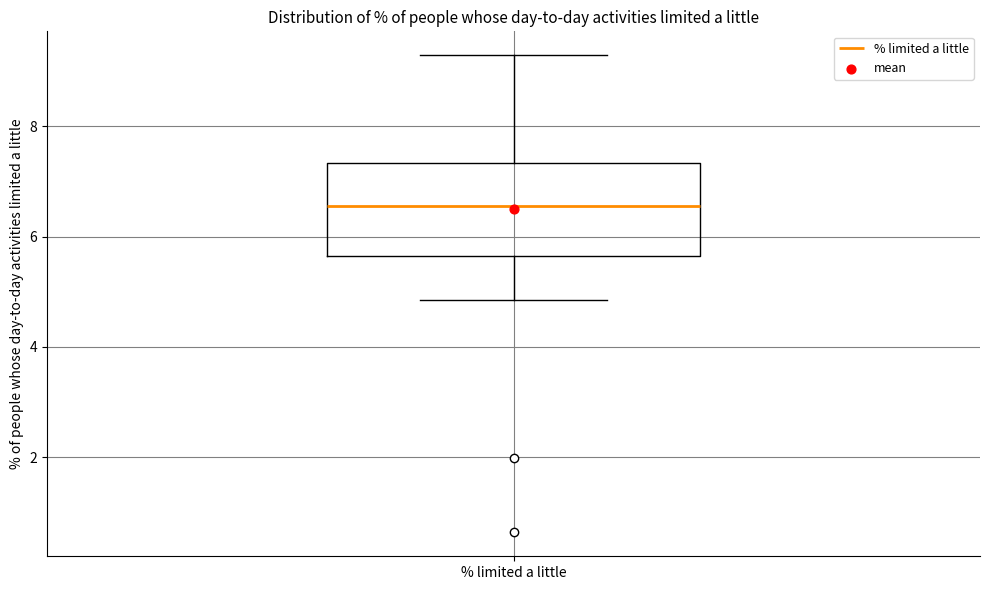

Where does the upper whisker of the box for % limited a little end on the y-axis? The values are not printed on the chart, so give them approximately, as read against the axis.

9.2